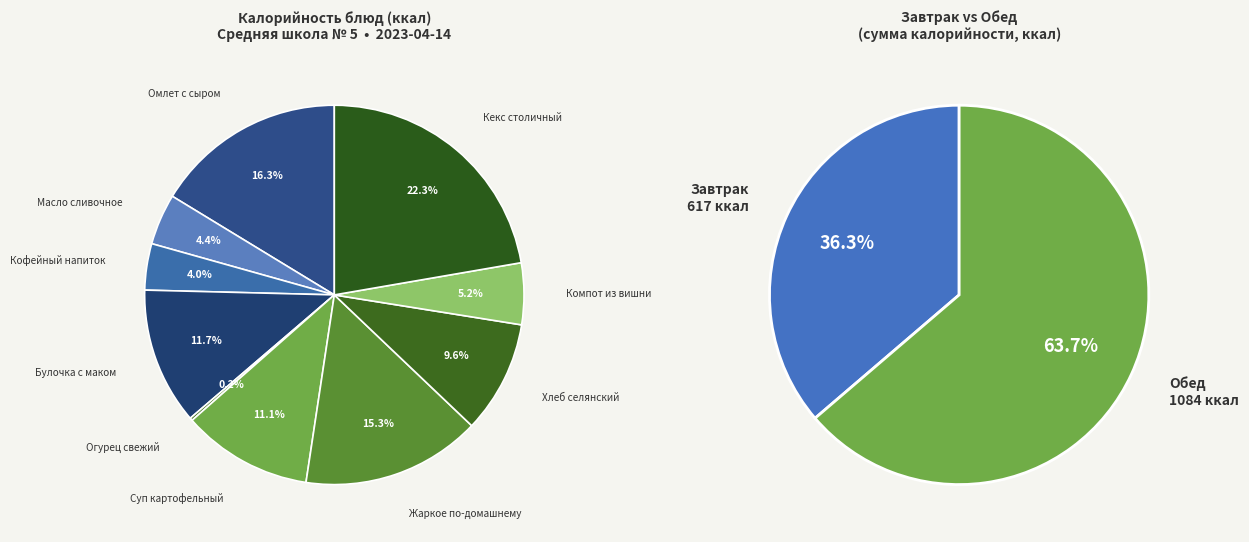

Count the number of slices in the pie.

10